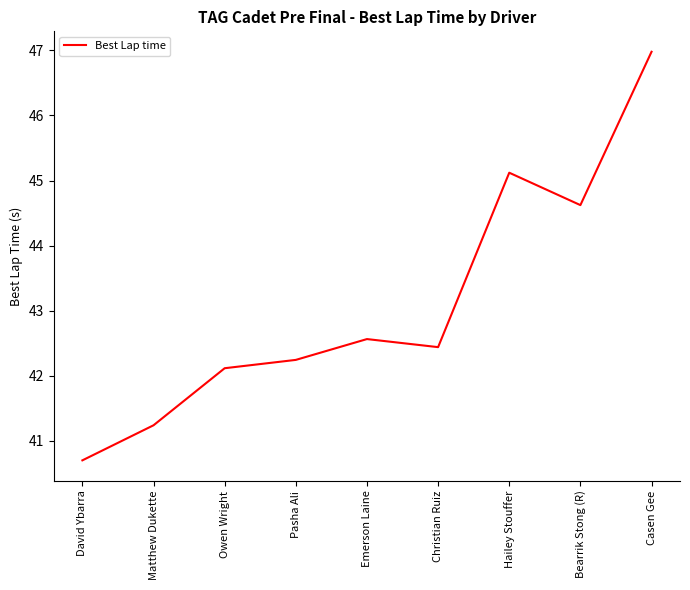

What is the difference between the values at Owen Wright and Bearrik Stong (R)?

2.5